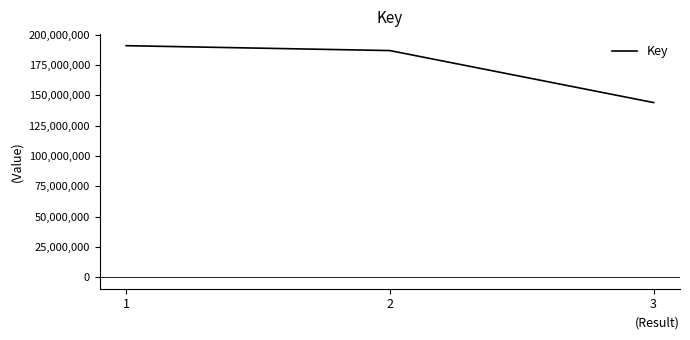

What is the ratio of the value at 3 to the value at 2?

0.8